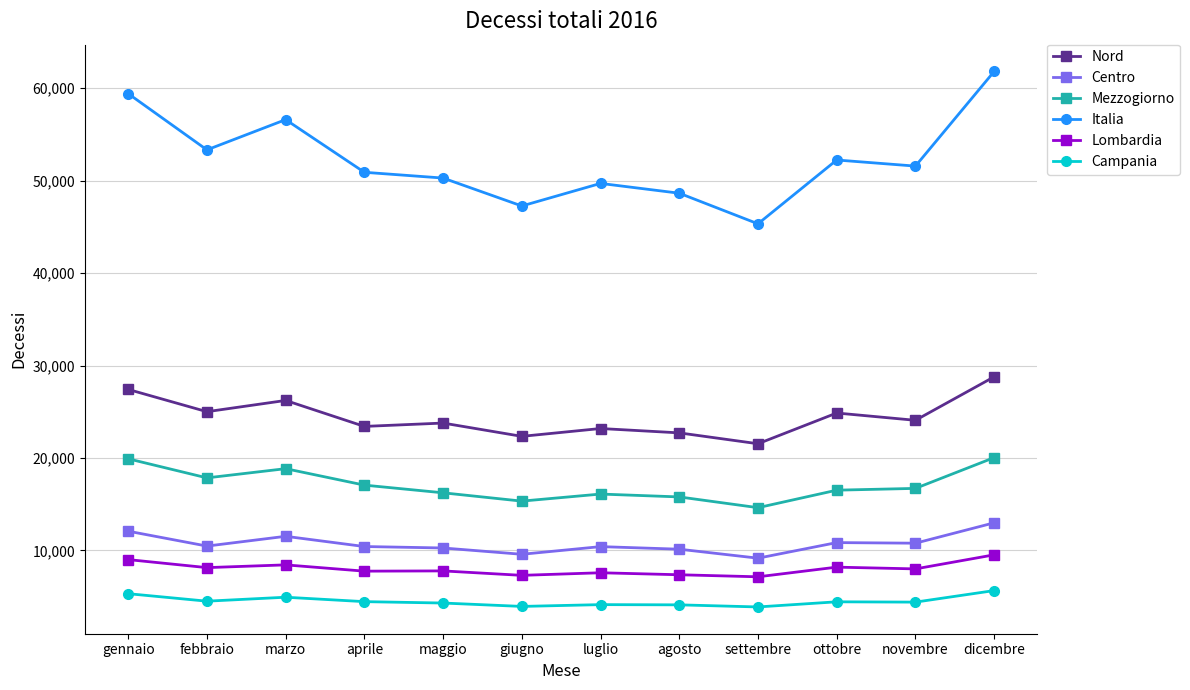

True or false: Nord has a value of 12219 at maggio.

False